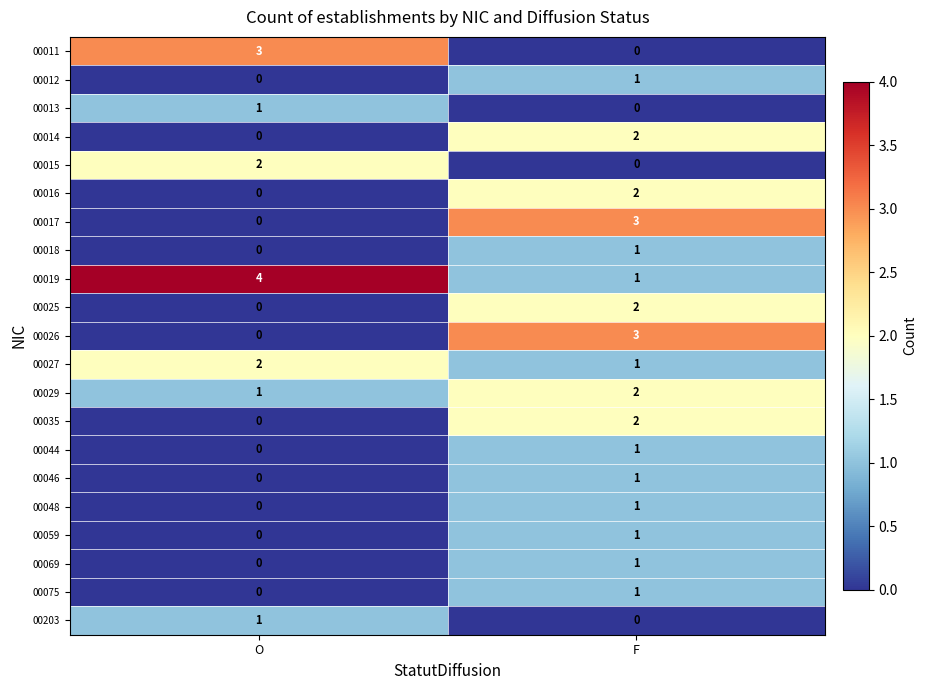

Which category has the lowest value in the 00046 series?

O